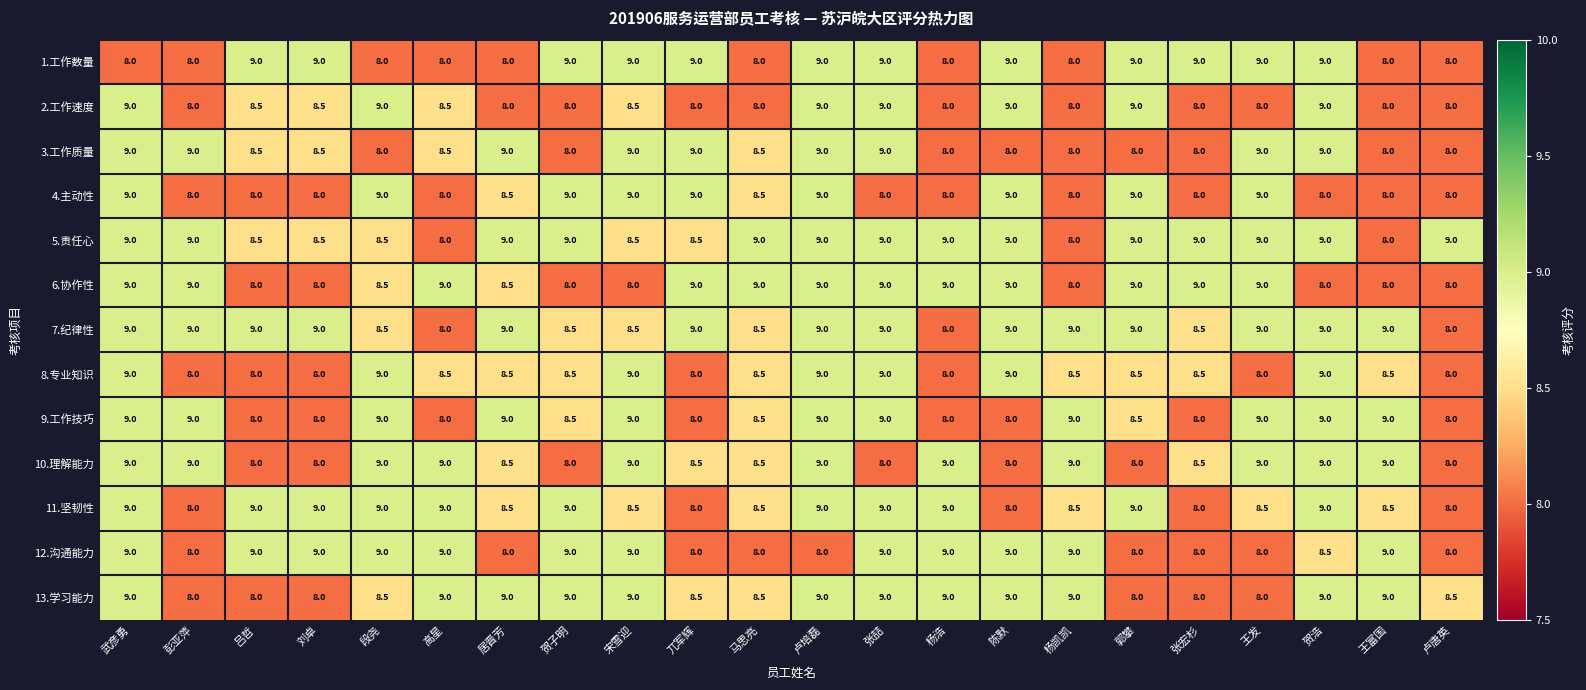

What is the total value across all series at 彭亚萍?

110.0